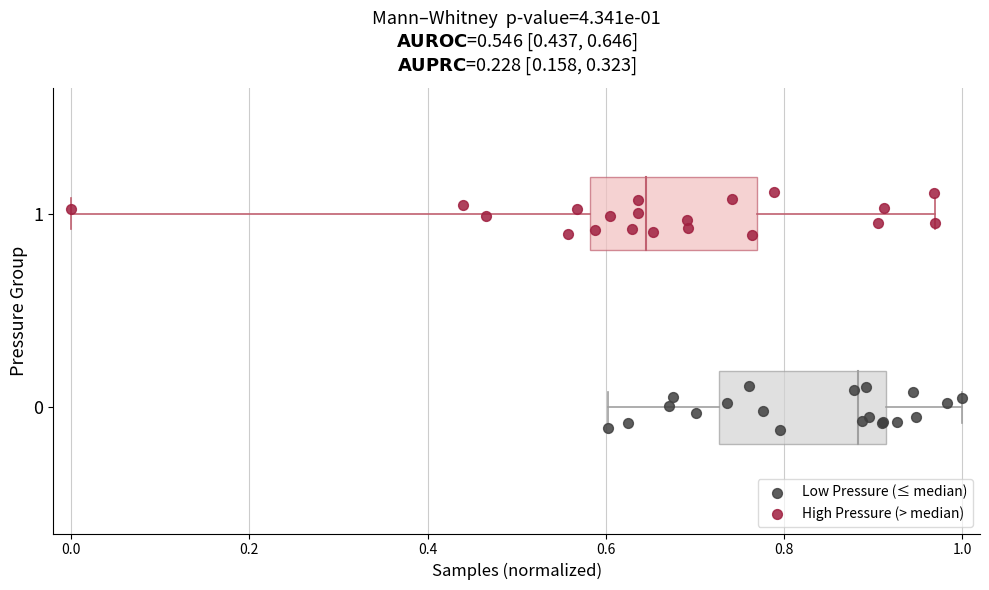

Which series contains the highest Y value?

High Pressure (> median)